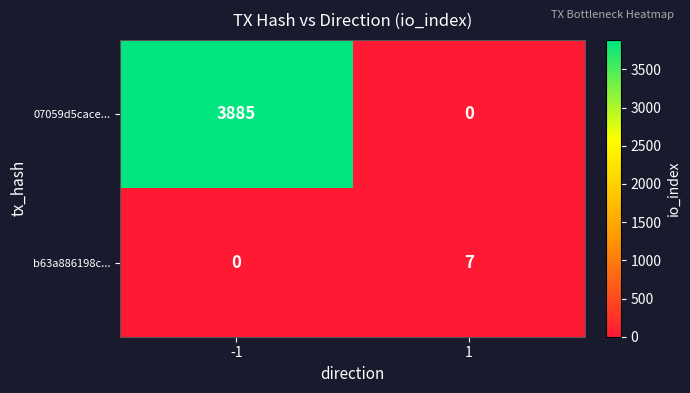

What is the sum of the b63a886198c... values at -1 and 1?

7